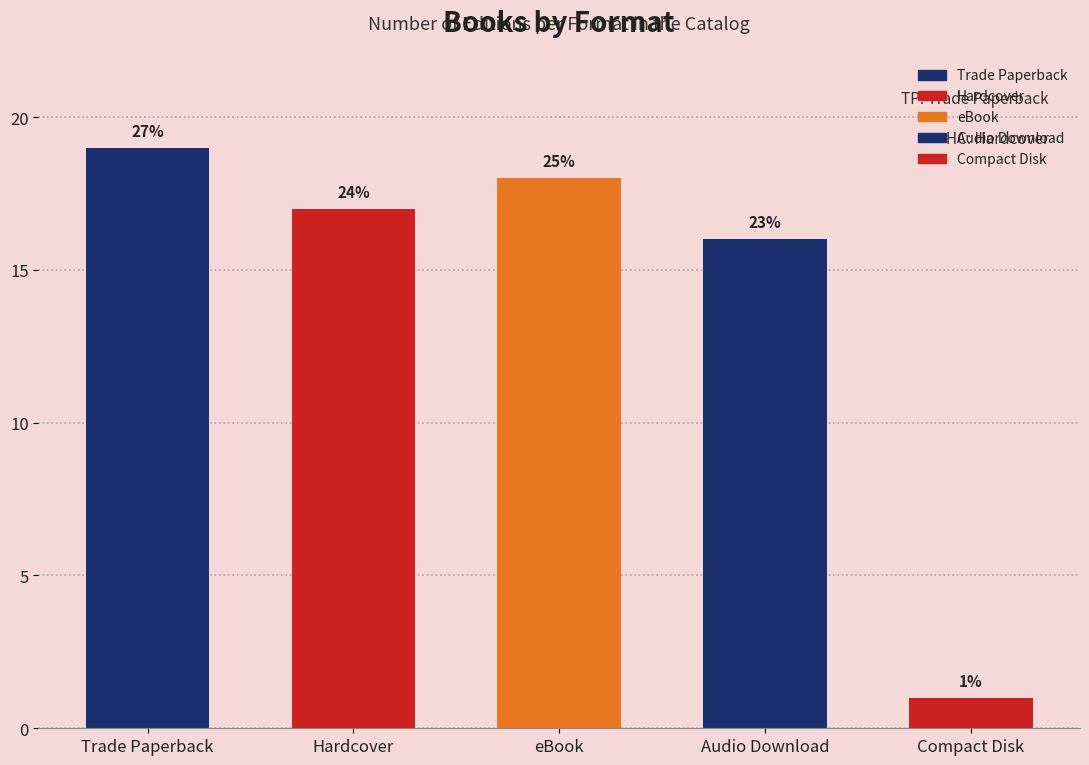

Rank the categories by value from highest to lowest.

Trade Paperback, eBook, Hardcover, Audio Download, Compact Disk